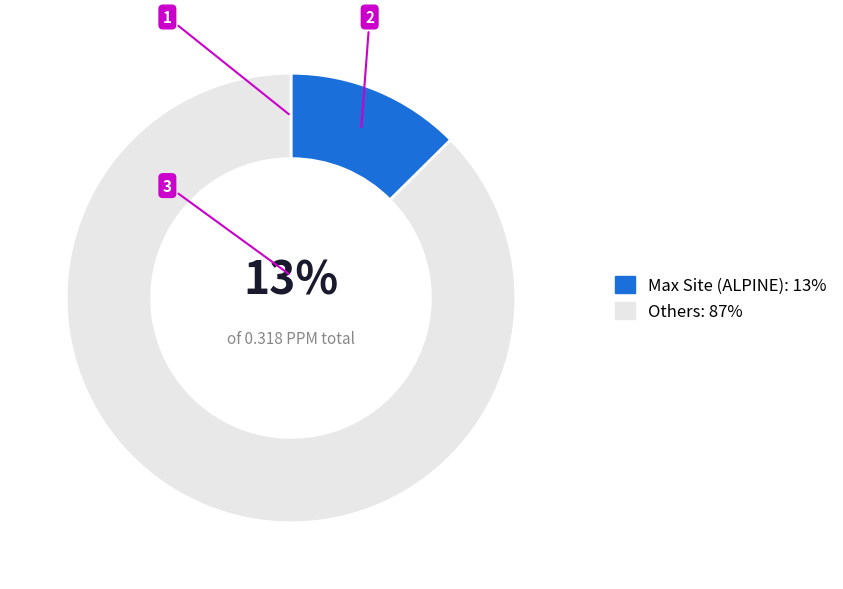

Rank the categories by value from lowest to highest.

Max Site (ALPINE): 13%, Others: 87%